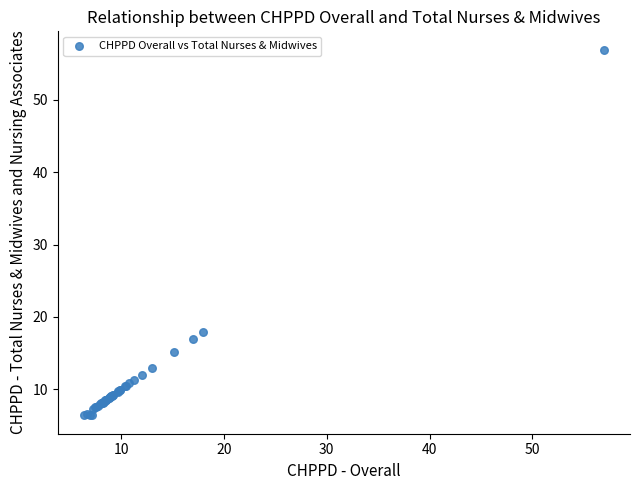

What Y value in the scatter plot is closest to 31?

17.9